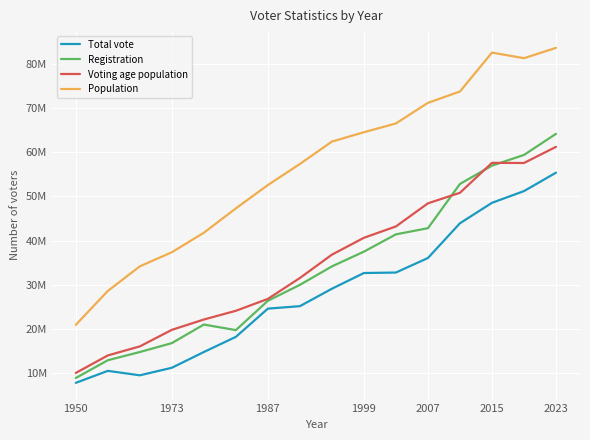

Does the chart have visible grid lines?

Yes